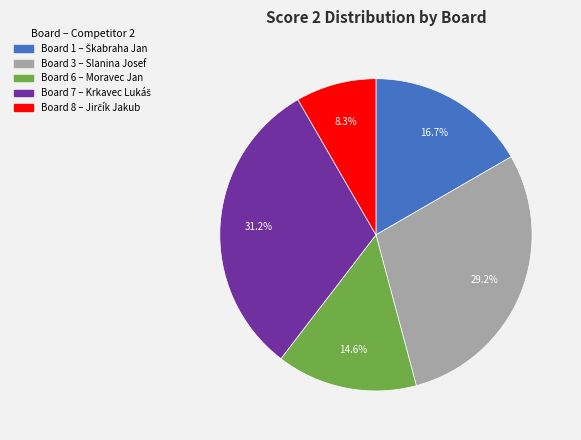

Does any single category account for the majority?

No